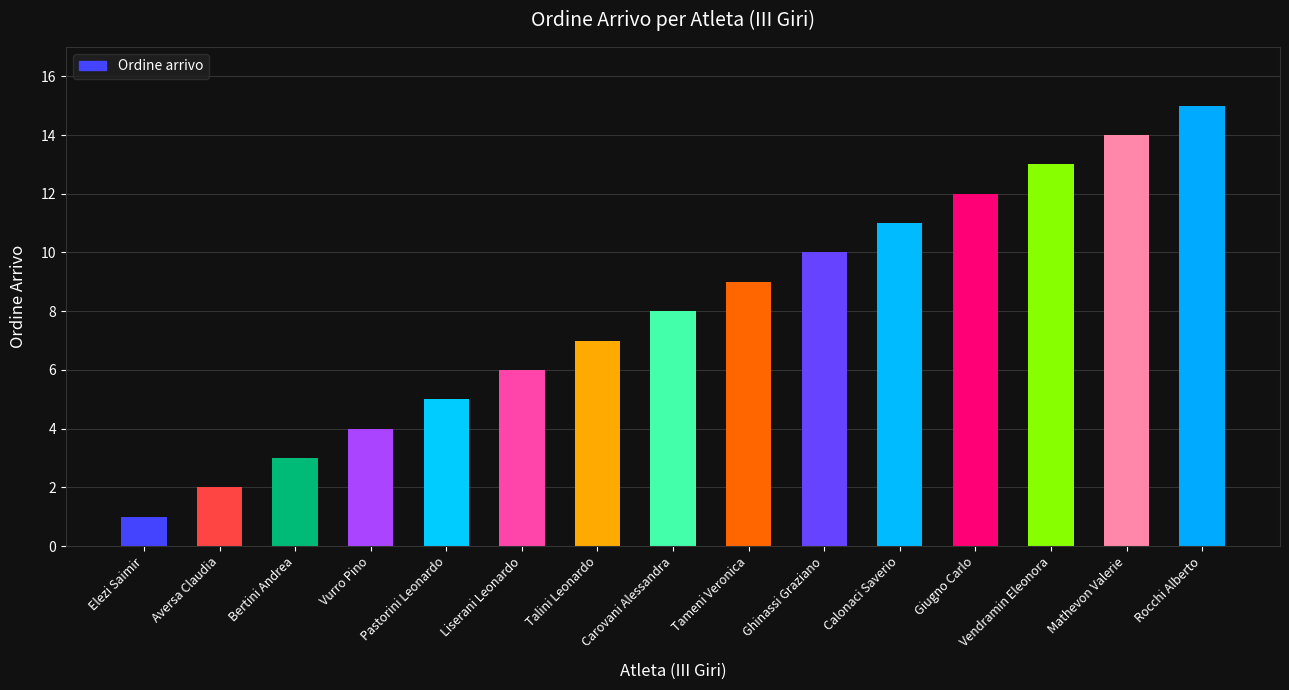

Rank the categories by value from highest to lowest.

Rocchi Alberto, Mathevon Valerie, Vendramin Eleonora, Giugno Carlo, Calonaci Saverio, Ghinassi Graziano, Tameni Veronica, Carovani Alessandra, Talini Leonardo, Liserani Leonardo, Pastorini Leonardo, Vurro Pino, Bertini Andrea, Aversa Claudia, Elezi Saimir